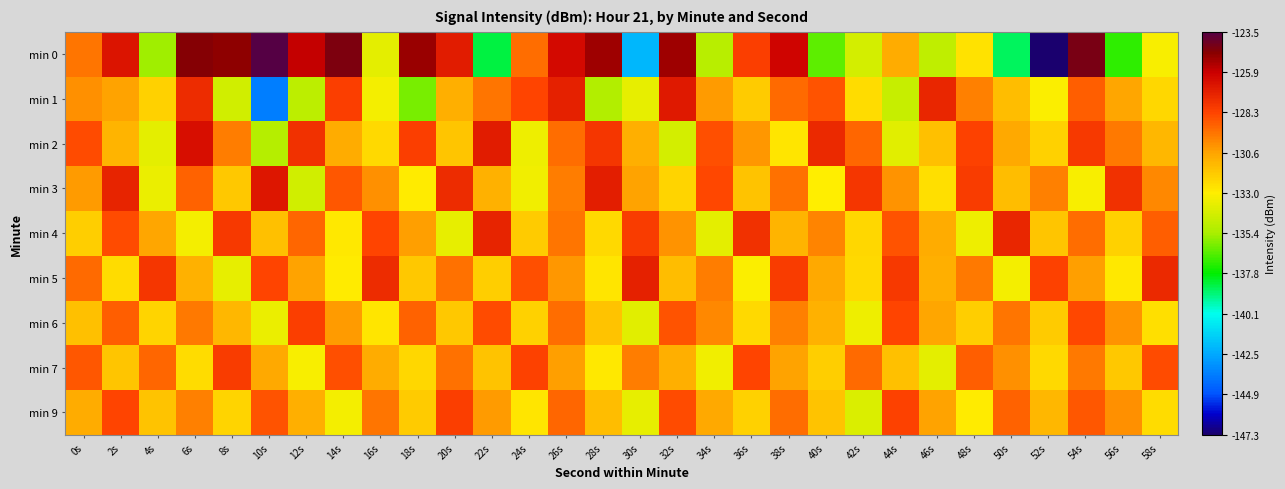

Which series changed the most between 14s and 52s?

min 0